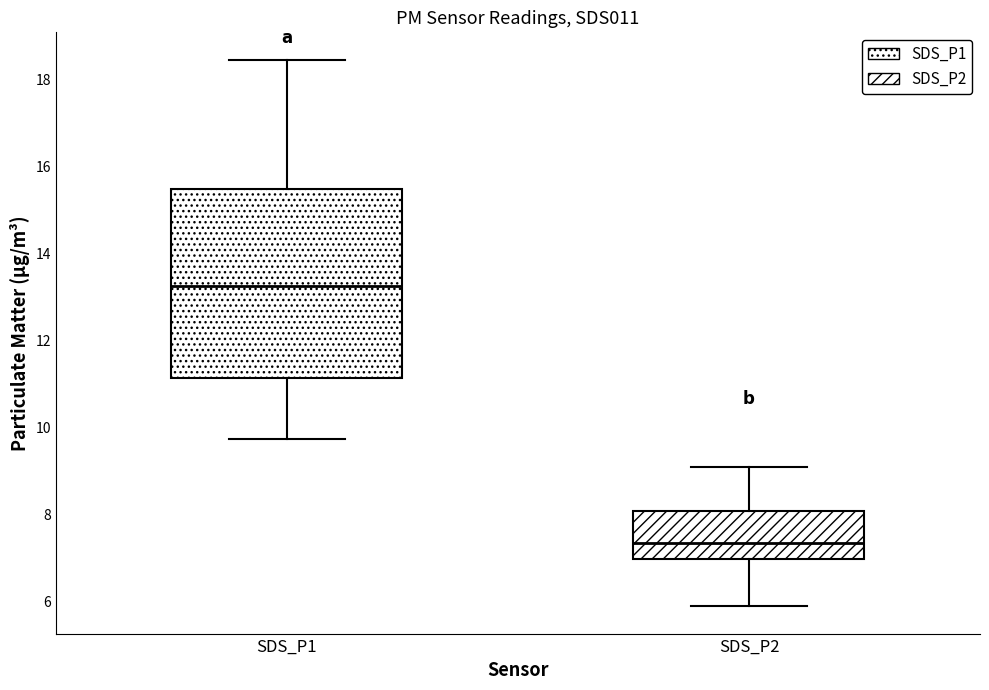

Which box is the tallest, from its lower edge to its upper edge?

SDS_P1